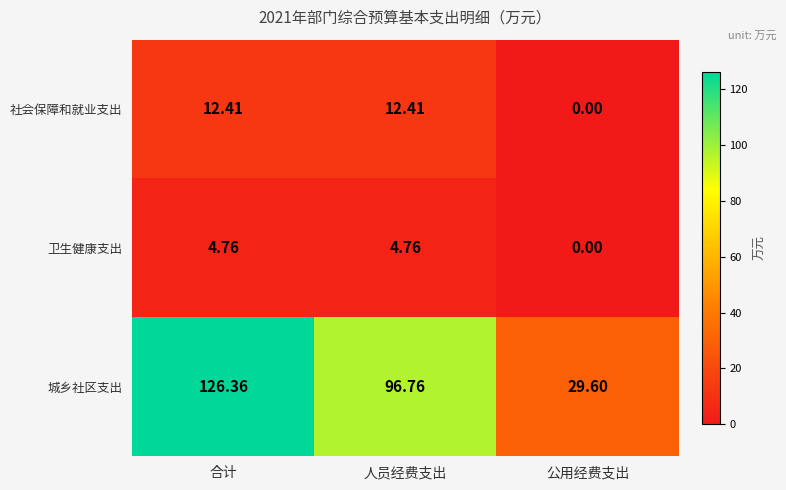

At which label does 社会保障和就业支出 reach its minimum?

公用经费支出